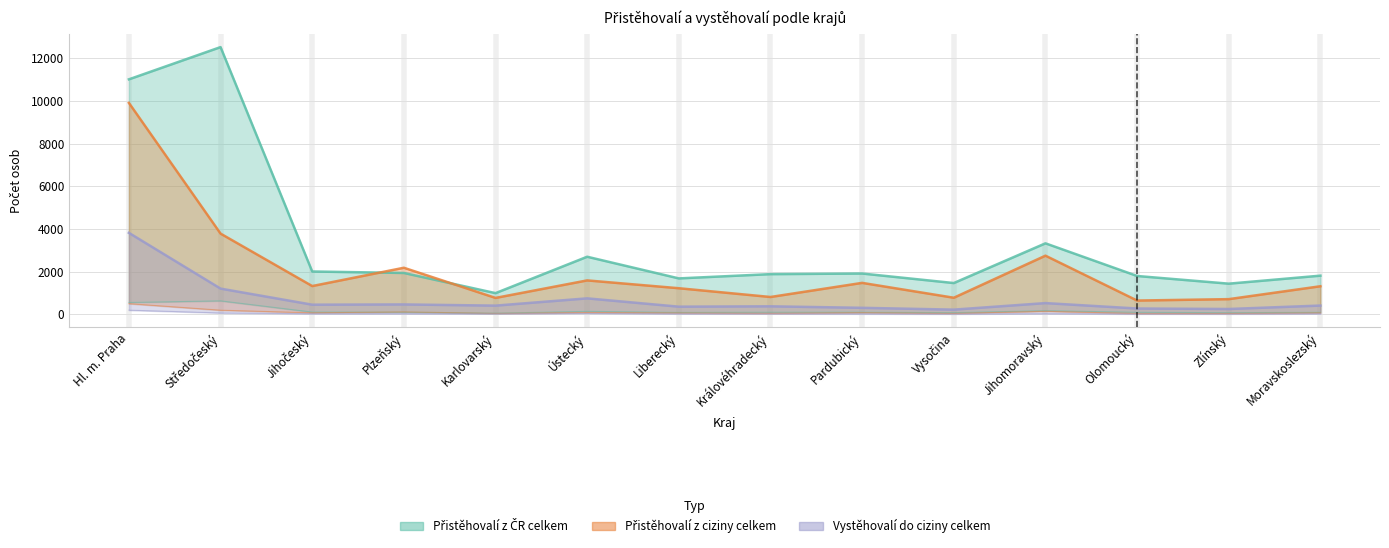

Reading left to right, transcribe all the data shown in this chart.

Přistěhovalí z ČR celkem: 11017	12529	2004	1935	989	2696	1680	1880	1909	1462	3325	1793	1433	1809
Přistěhovalí z ciziny celkem: 9912	3781	1321	2179	765	1586	1219	808	1470	773	2746	641	707	1312
Vystěhovalí do ciziny celkem: 3816	1201	447	459	403	744	354	371	300	215	522	268	245	406